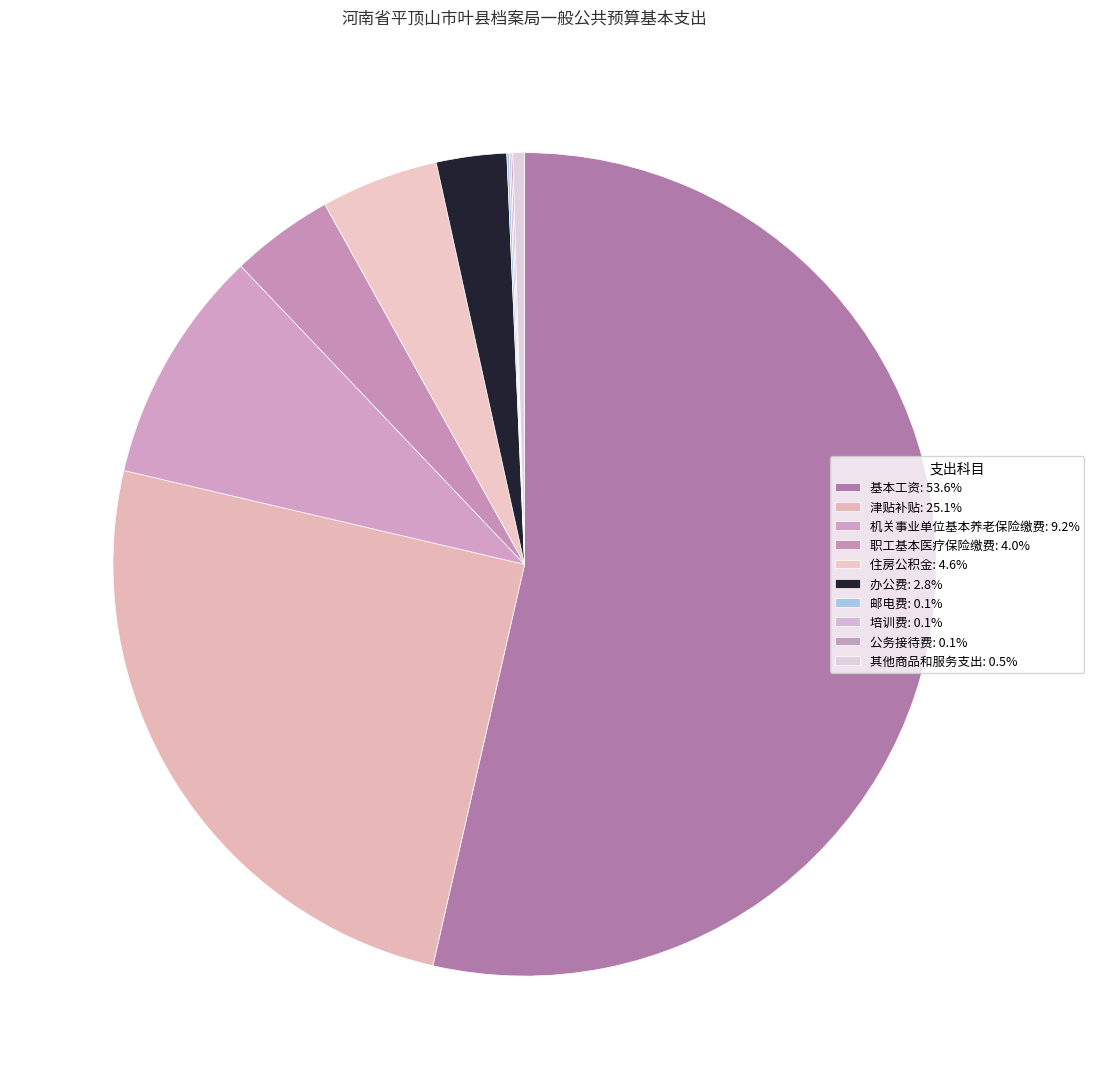

What percentage is the 机关事业单位基本养老保险缴费 slice, to the nearest percent?

9%